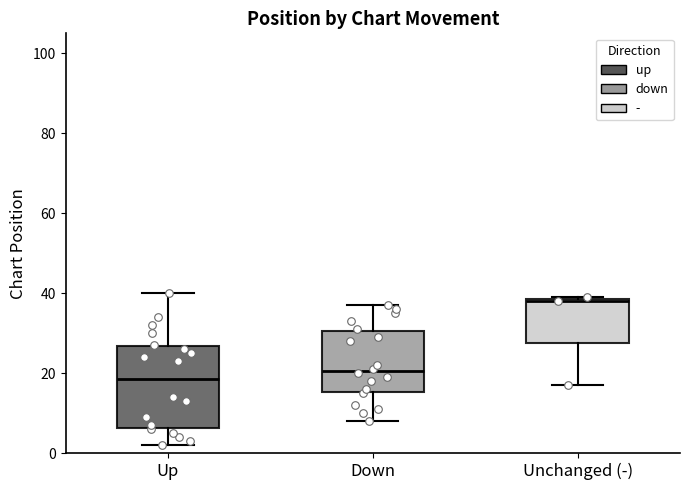

Comparing the boxes themselves (not the whiskers), which one is the tallest?

Up